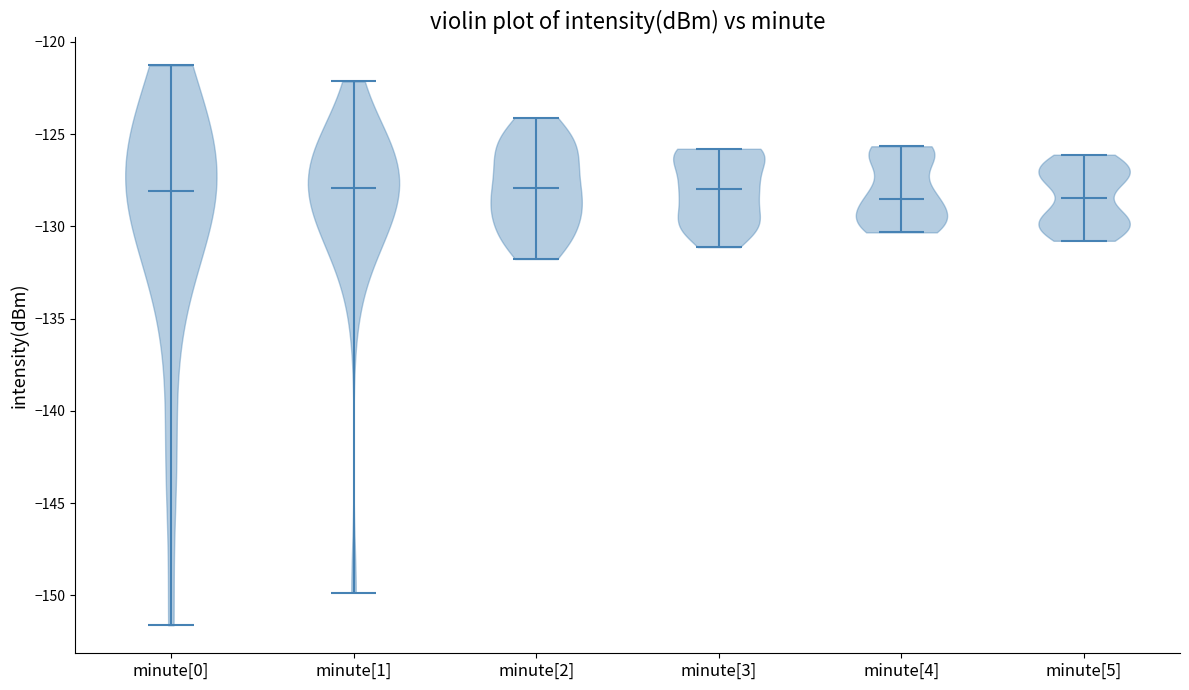

Reading left to right, read every violin against the y-axis: where its median line is, and the lowest and highest points it reaches. The values are not printed on the chart, so give them approximately, as read against the axis.

minute[0]: median line -128.0, lowest point -151.5, highest point -121.5
minute[1]: median line -128.0, lowest point -150.0, highest point -122.0
minute[2]: median line -128.0, lowest point -132.0, highest point -124.0
minute[3]: median line -128.0, lowest point -131.0, highest point -126.0
minute[4]: median line -128.5, lowest point -130.5, highest point -125.5
minute[5]: median line -128.5, lowest point -131.0, highest point -126.0